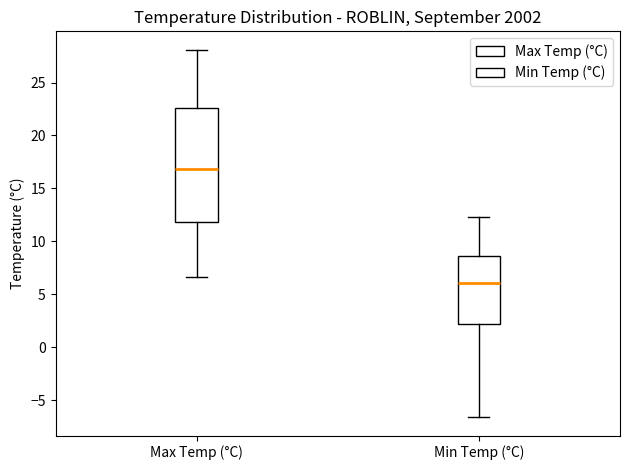

Which box is the tallest, from its lower edge to its upper edge?

Max Temp (°C)